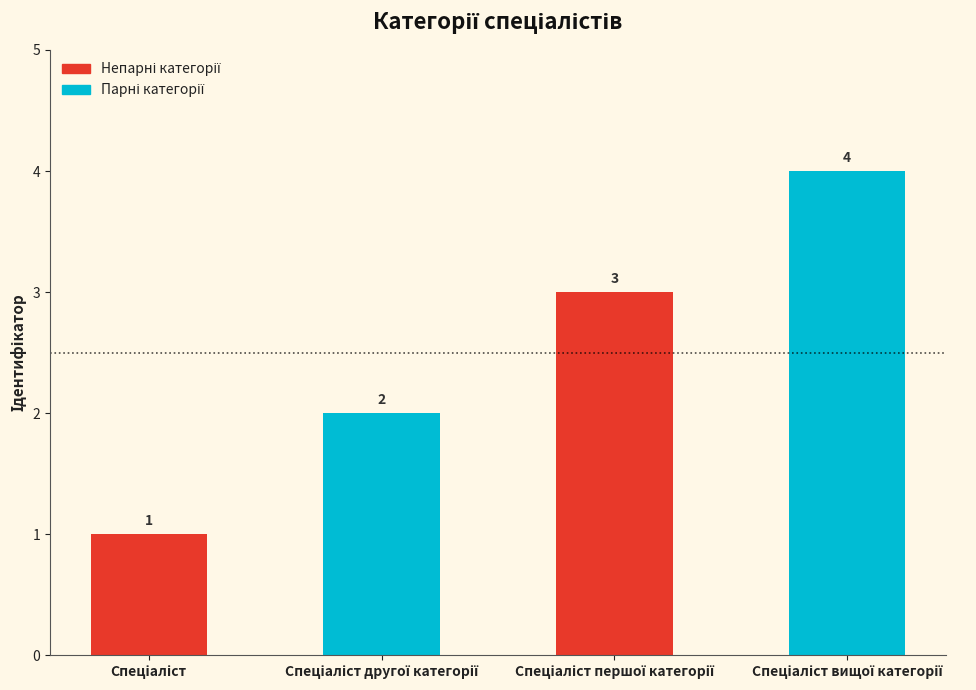

How many values are between 2 and 4?

3